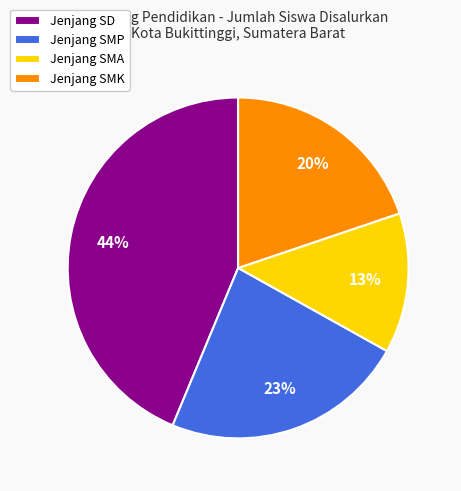

To the nearest percent, what percentage of the pie is Jenjang SD?

44%